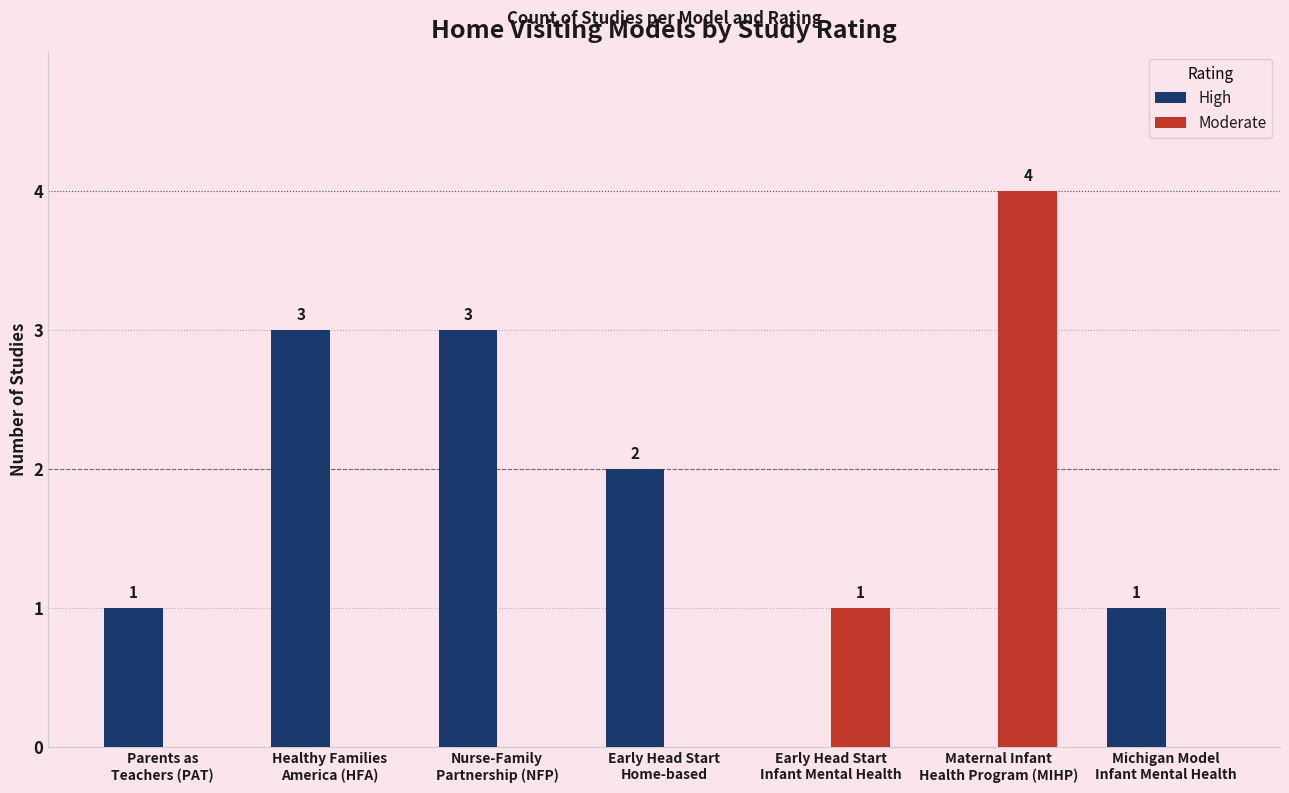

Which series has the largest total across all categories?

High